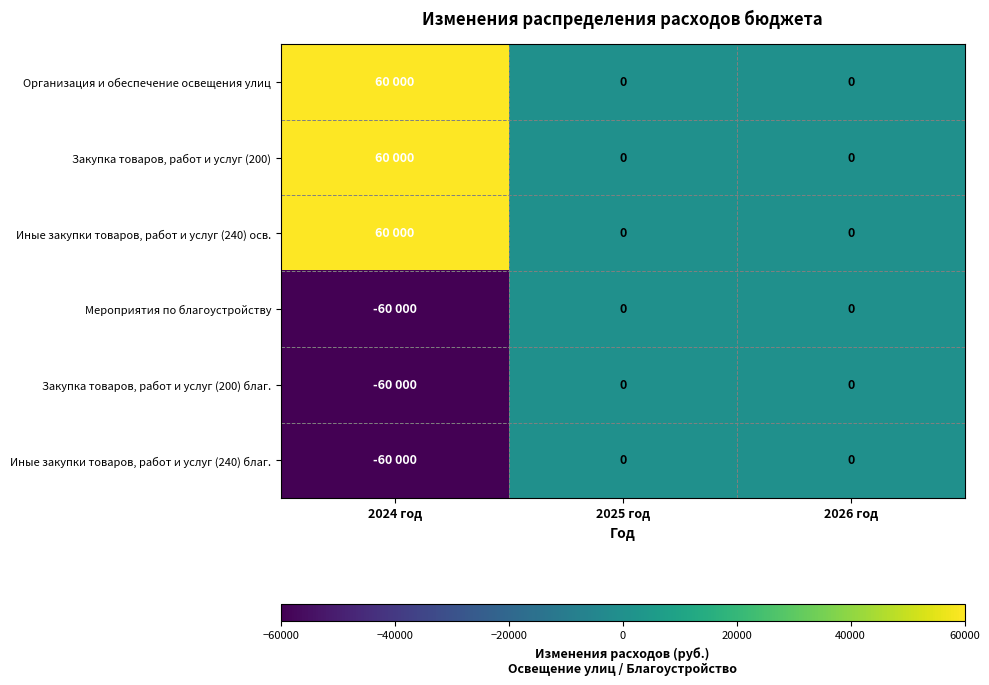

The Организация и обеспечение освещения улиц series shows 0 at 2025 год. True or false?

True